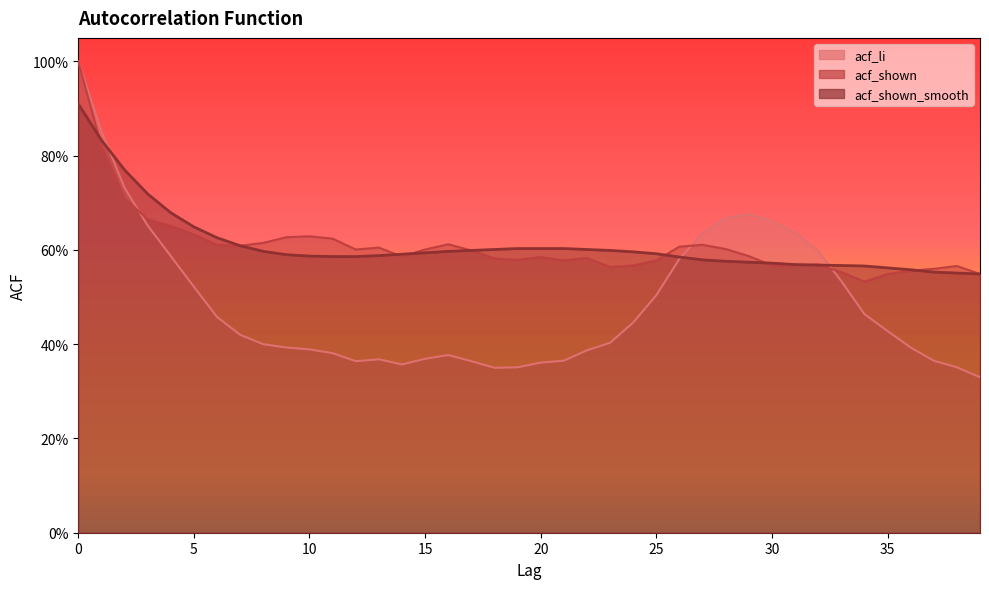

At 16, list the series in order from smallest to largest.

acf_li, acf_shown_smooth, acf_shown